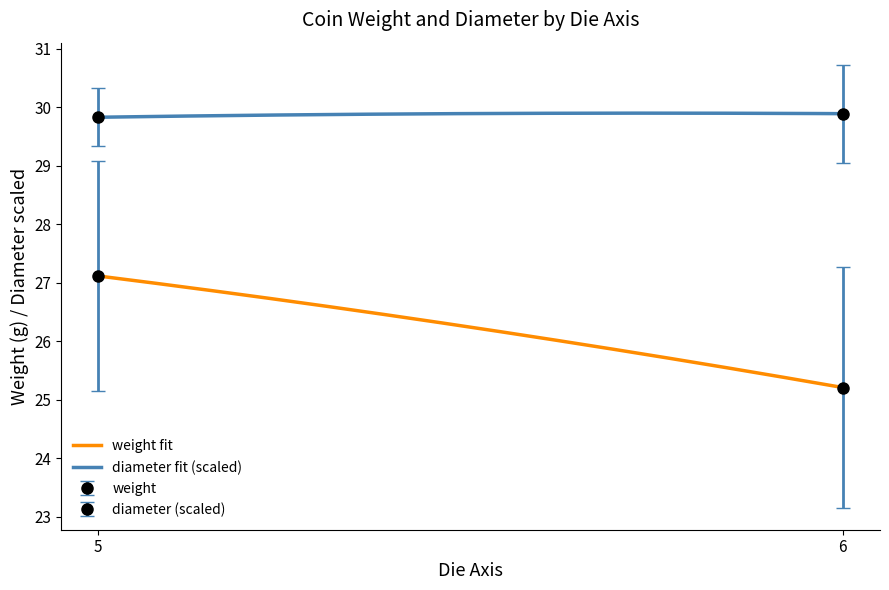

True or false: diameter fit (scaled) and weight fit intersect in this chart.

False